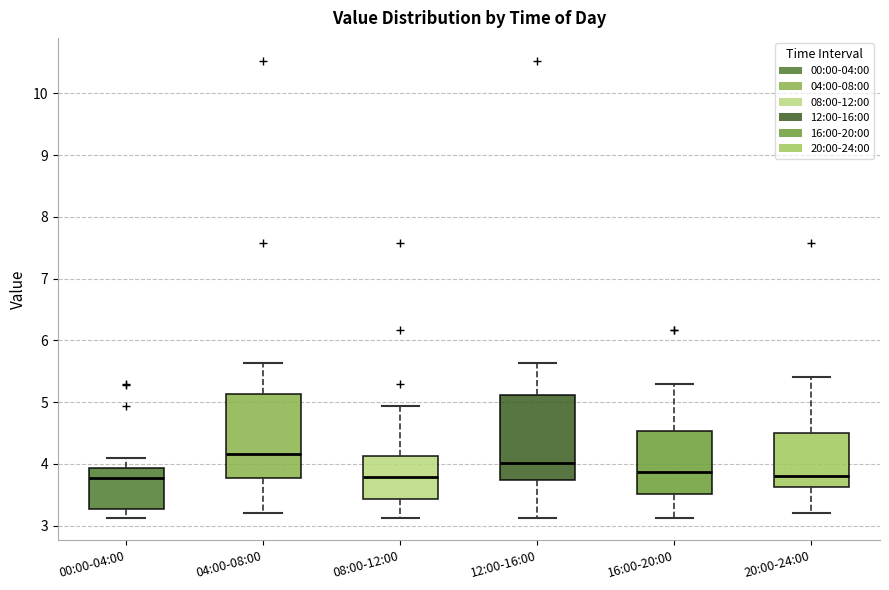

Where is the upper edge of the box for 12:00-16:00 on the y-axis? The values are not printed on the chart, so give them approximately, as read against the axis.

5.1